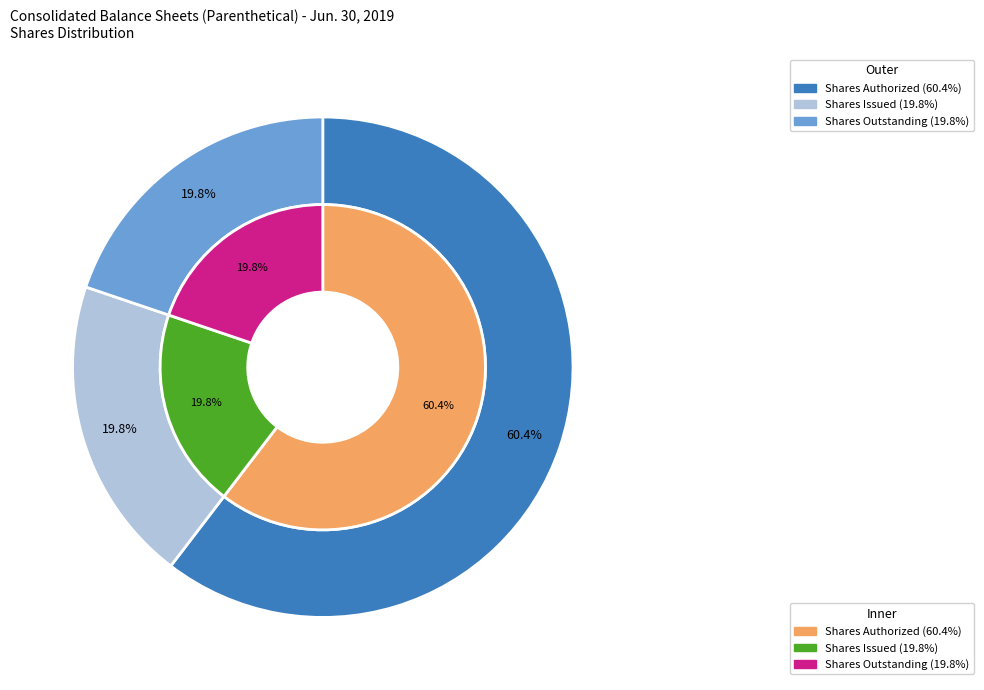

How many segments does this pie chart have?

4